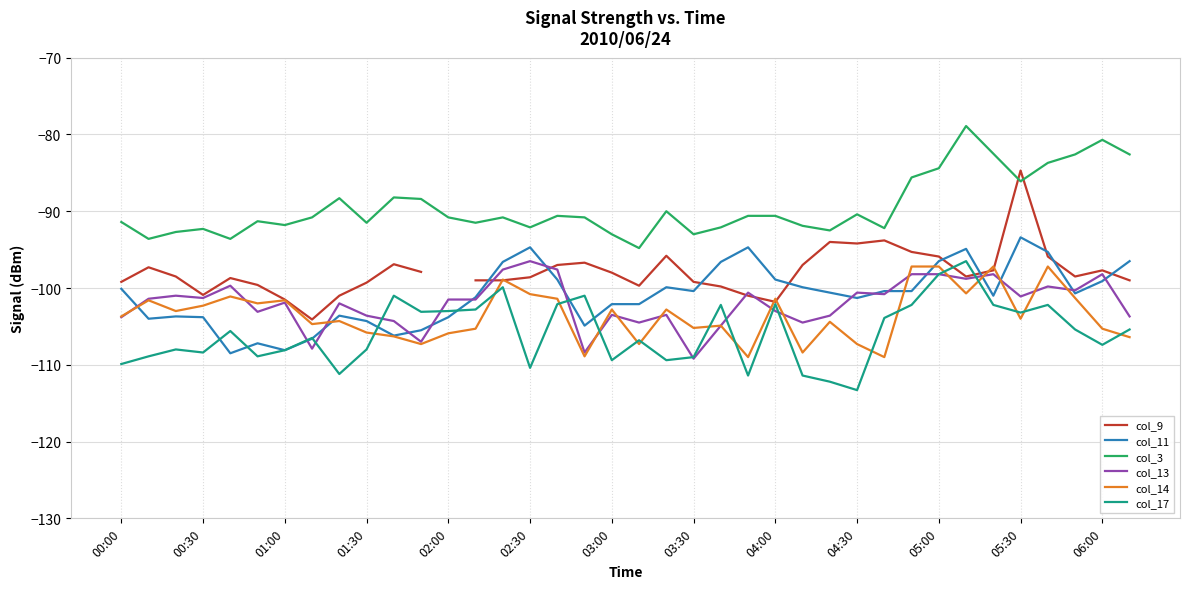

Is the value of col_13 at 20 greater than the value of col_17 at 19?

Yes